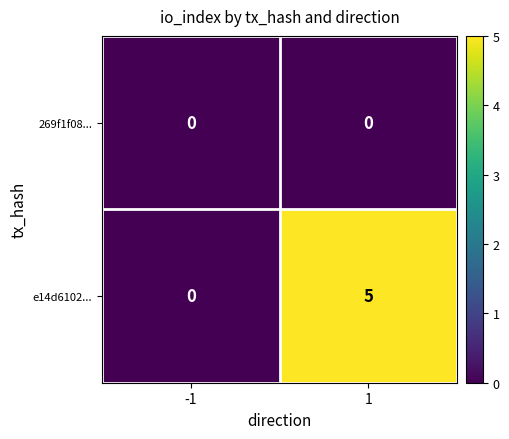

List the series in order of their peak value, highest first.

e14d6102..., 269f1f08...